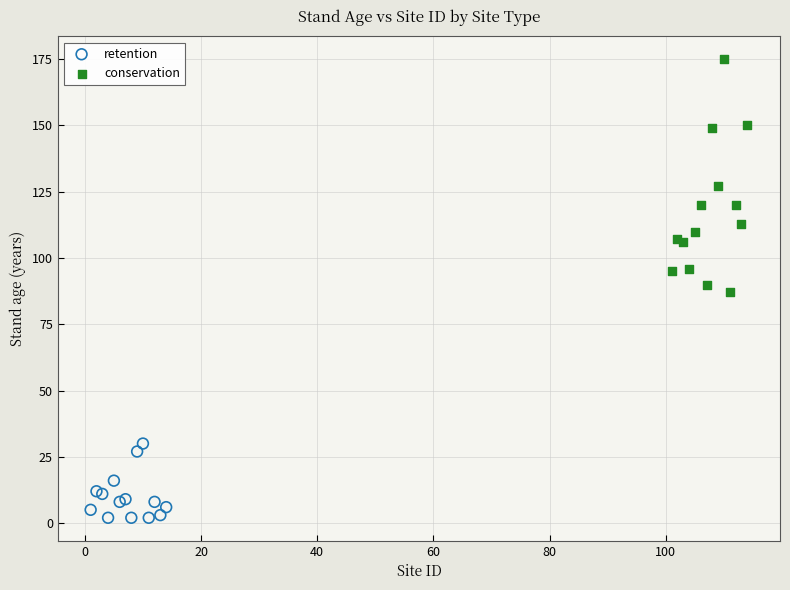

Which series has the largest Y range (max minus min)?

conservation